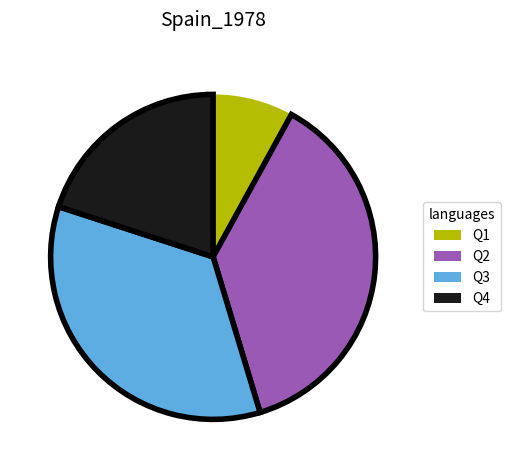

True or false: Q3 accounts for 35% of the total.

True